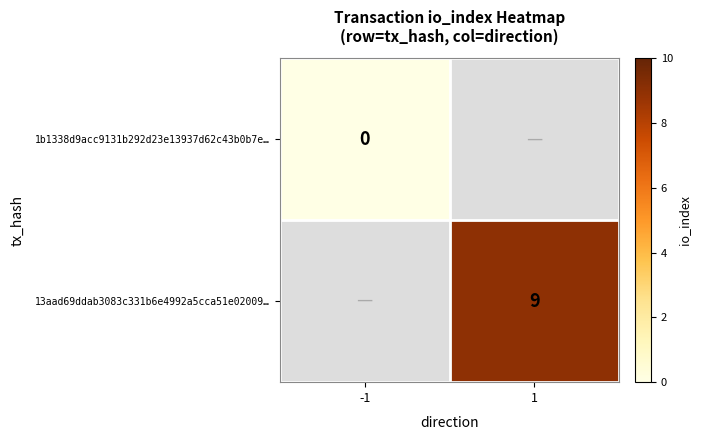

True or false: 13aad69ddab3083c331b6e4992a5cca51e02009… has a value of 9 at 1.

True